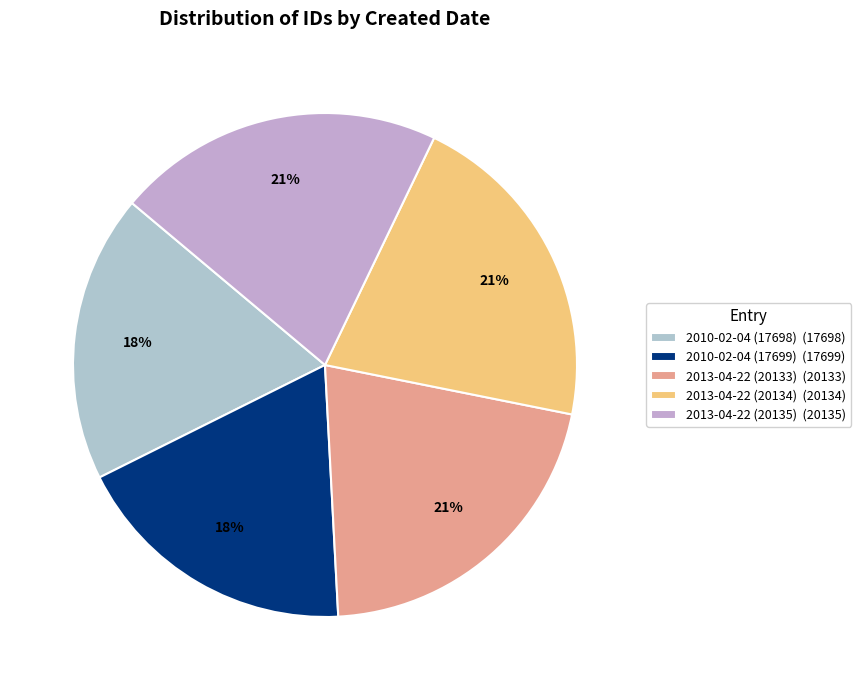

Is it true that 2010-02-04 (17698) is 33% of the pie?

False